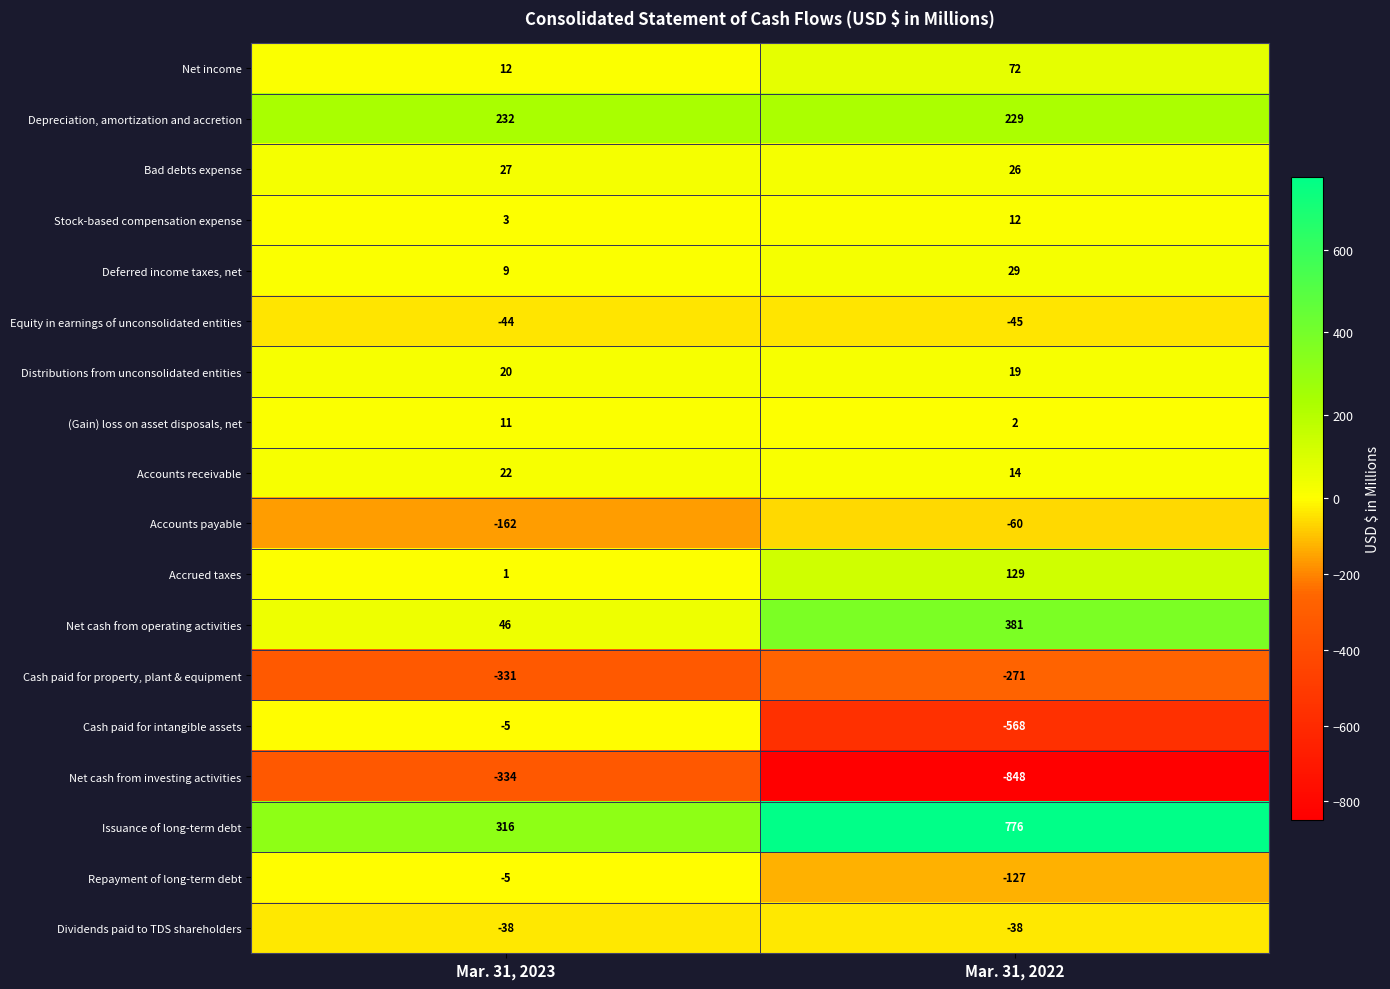

Rank the series at Mar. 31, 2022 from lowest to highest value.

Net cash from investing activities, Cash paid for intangible assets, Cash paid for property, plant & equipment, Repayment of long-term debt, Accounts payable, Equity in earnings of unconsolidated entities, Dividends paid to TDS shareholders, (Gain) loss on asset disposals, net, Stock-based compensation expense, Accounts receivable, Distributions from unconsolidated entities, Bad debts expense, Deferred income taxes, net, Net income, Accrued taxes, Depreciation, amortization and accretion, Net cash from operating activities, Issuance of long-term debt